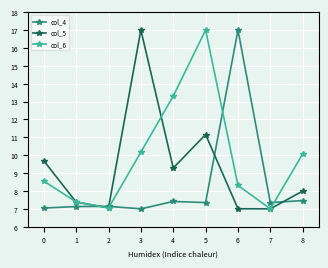

What is the maximum value shown in the chart?

17.0